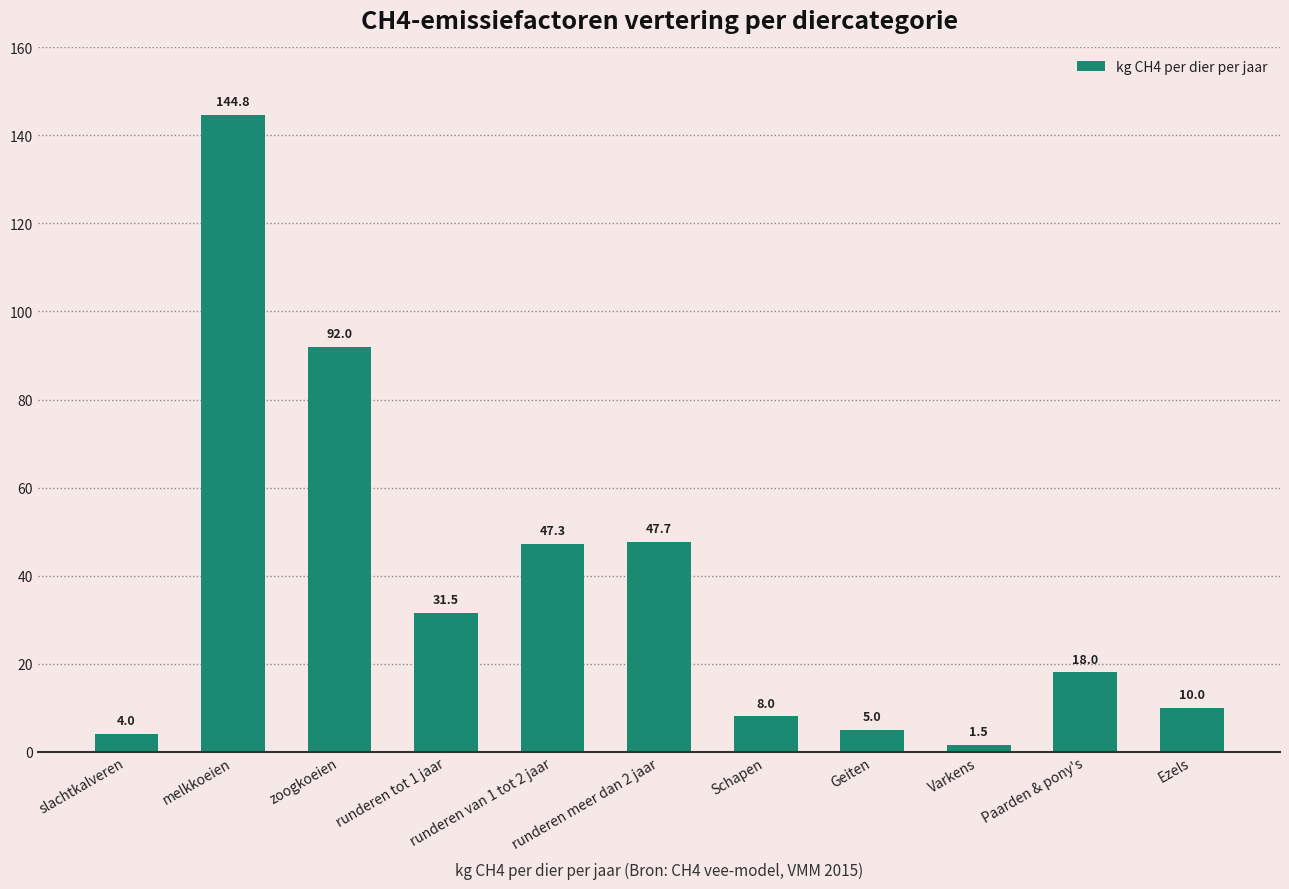

At which category does the chart reach its peak across all series?

melkkoeien